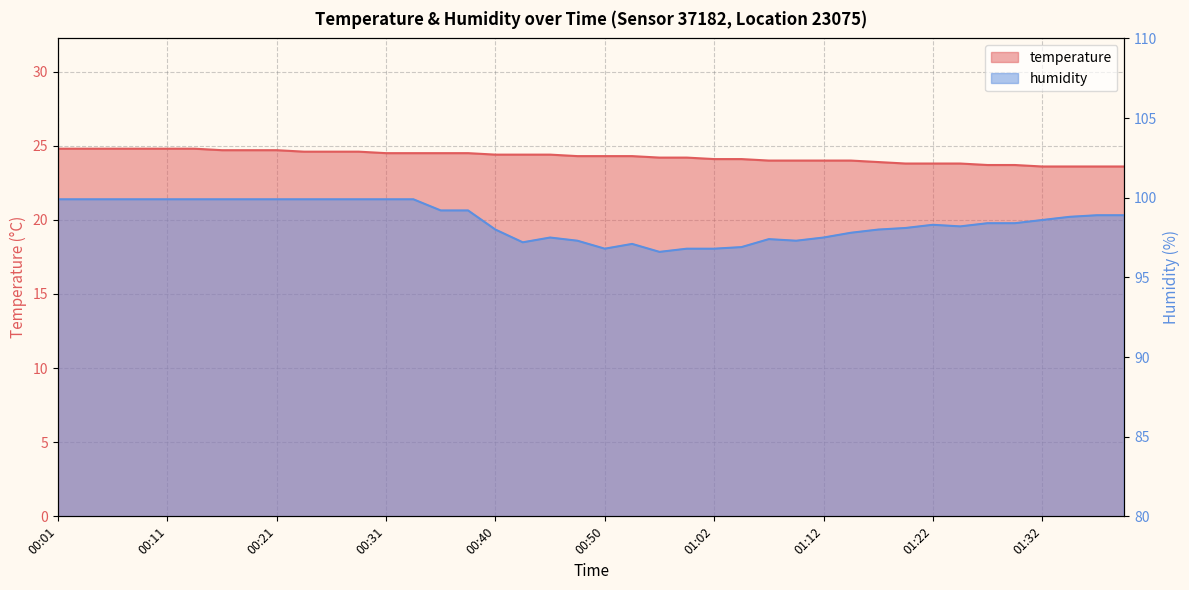

True or false: temperature and humidity cross at least once.

False